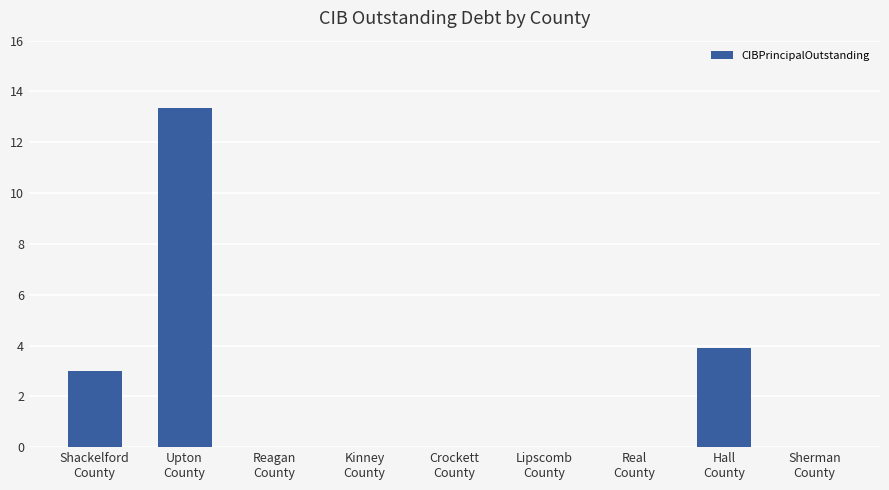

Rank the categories by value from lowest to highest.

Reagan
County, Kinney
County, Crockett
County, Lipscomb
County, Real
County, Sherman
County, Shackelford
County, Hall
County, Upton
County